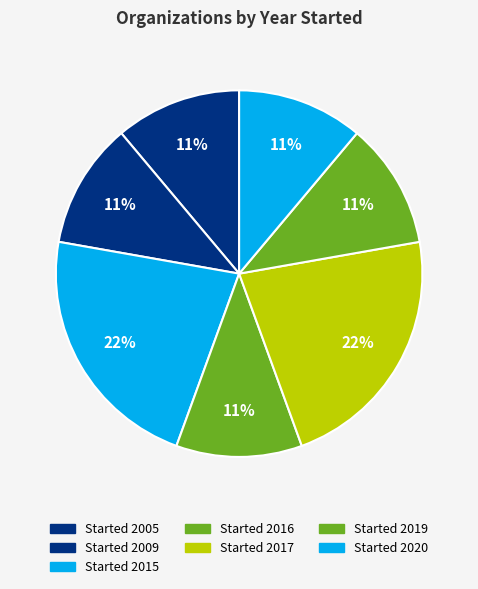

How many segments does this pie chart have?

7